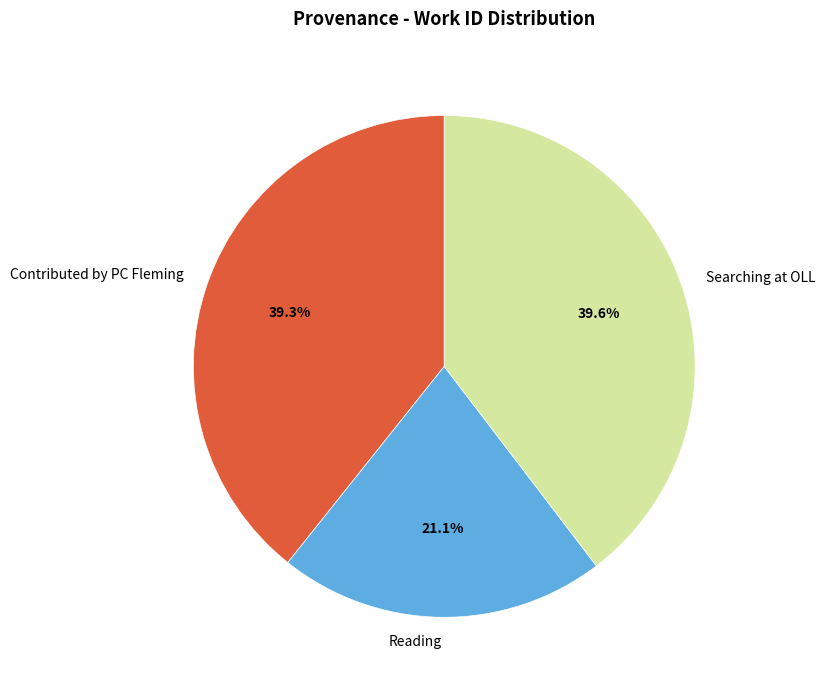

How many slices are in this pie chart?

3